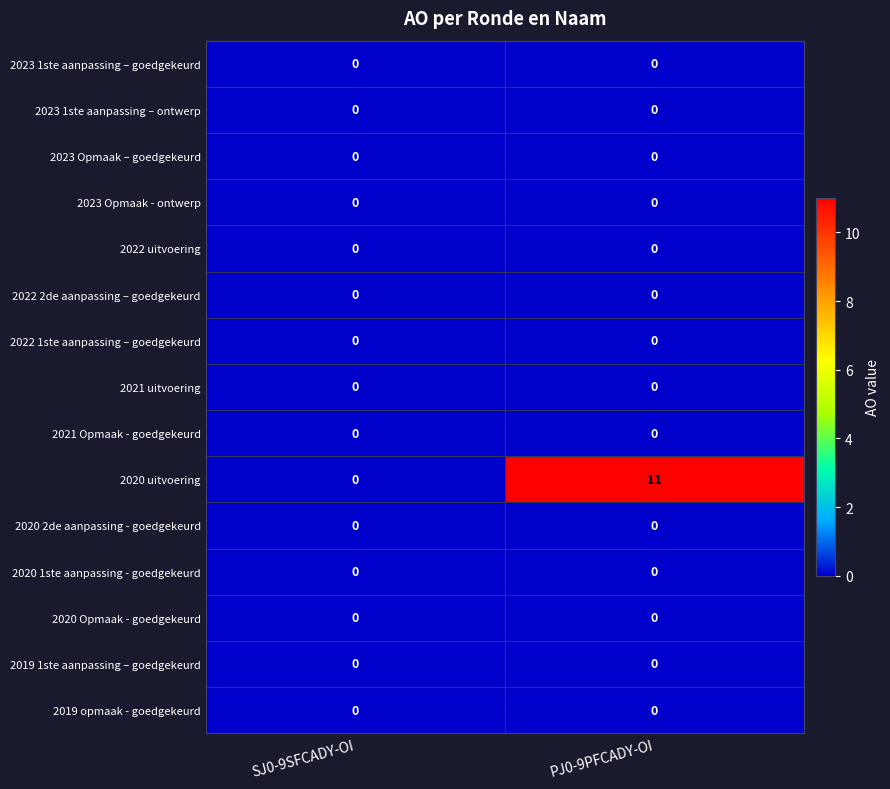

Reading right to left, transcribe all the data shown in this chart.

2023 1ste aanpassing – goedgekeurd: 0	0
2023 1ste aanpassing – ontwerp: 0	0
2023 Opmaak – goedgekeurd: 0	0
2023 Opmaak - ontwerp: 0	0
2022 uitvoering: 0	0
2022 2de aanpassing – goedgekeurd: 0	0
2022 1ste aanpassing – goedgekeurd: 0	0
2021 uitvoering: 0	0
2021 Opmaak - goedgekeurd: 0	0
2020 uitvoering: 11	0
2020 2de aanpassing - goedgekeurd: 0	0
2020 1ste aanpassing - goedgekeurd: 0	0
2020 Opmaak - goedgekeurd: 0	0
2019 1ste aanpassing – goedgekeurd: 0	0
2019 opmaak - goedgekeurd: 0	0